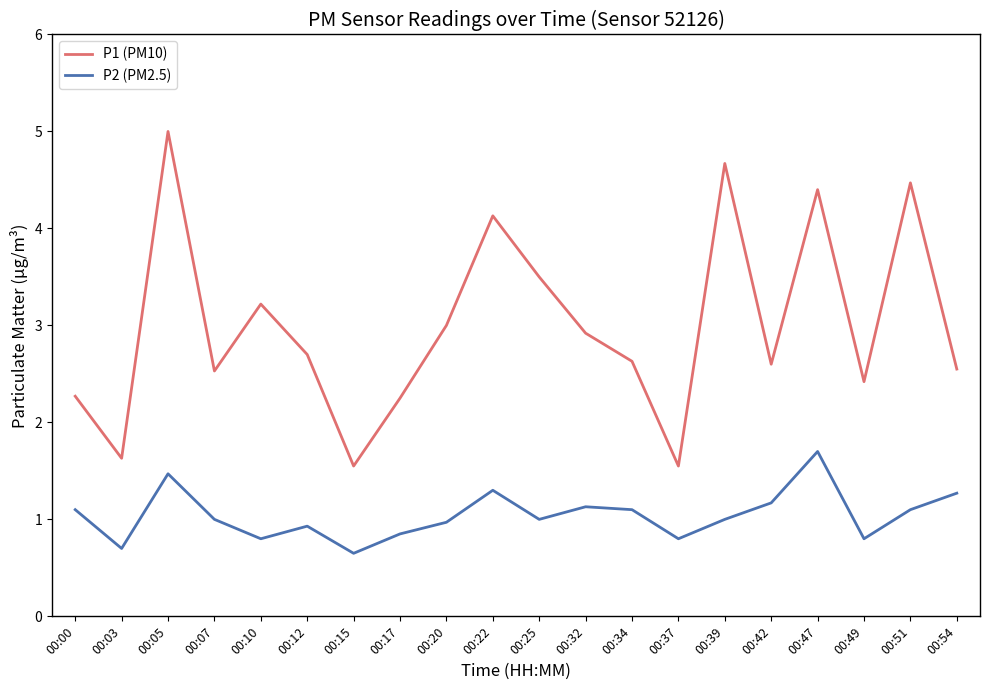

Is this an area chart (filled region under the line)?

No